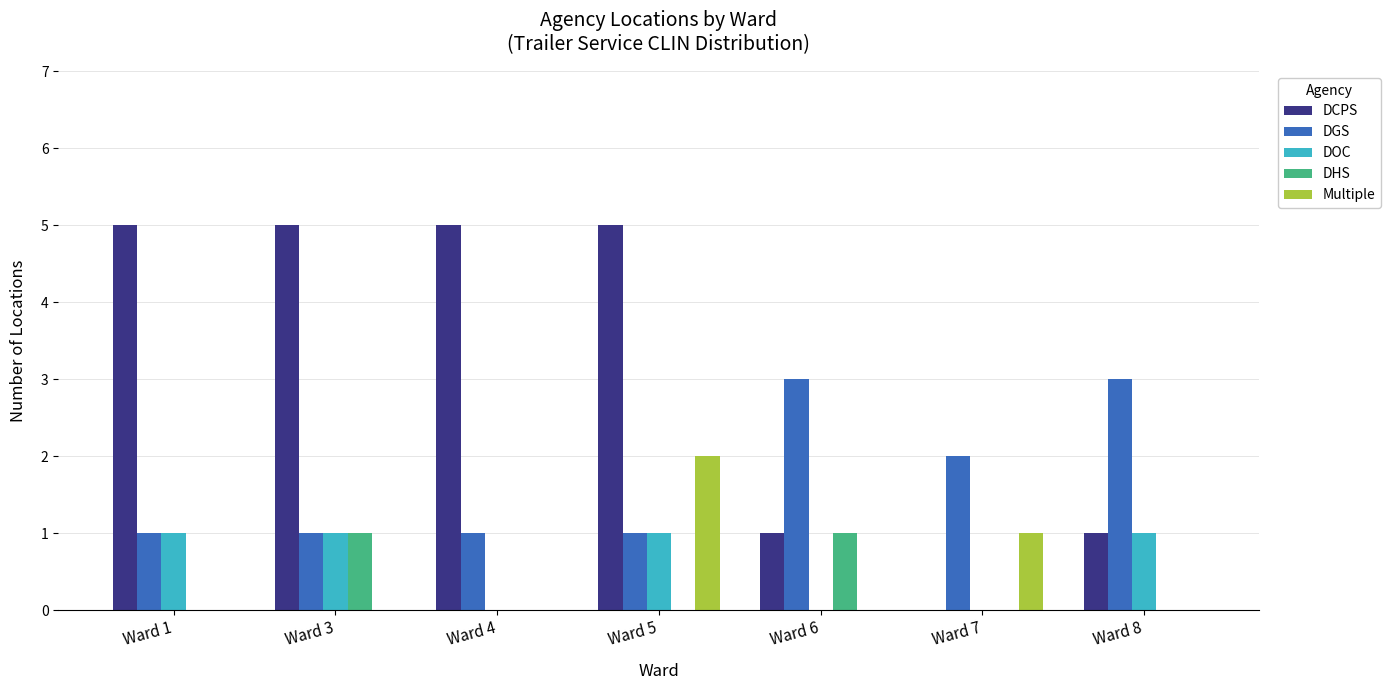

At which category is the sum across all series the highest?

Ward 5